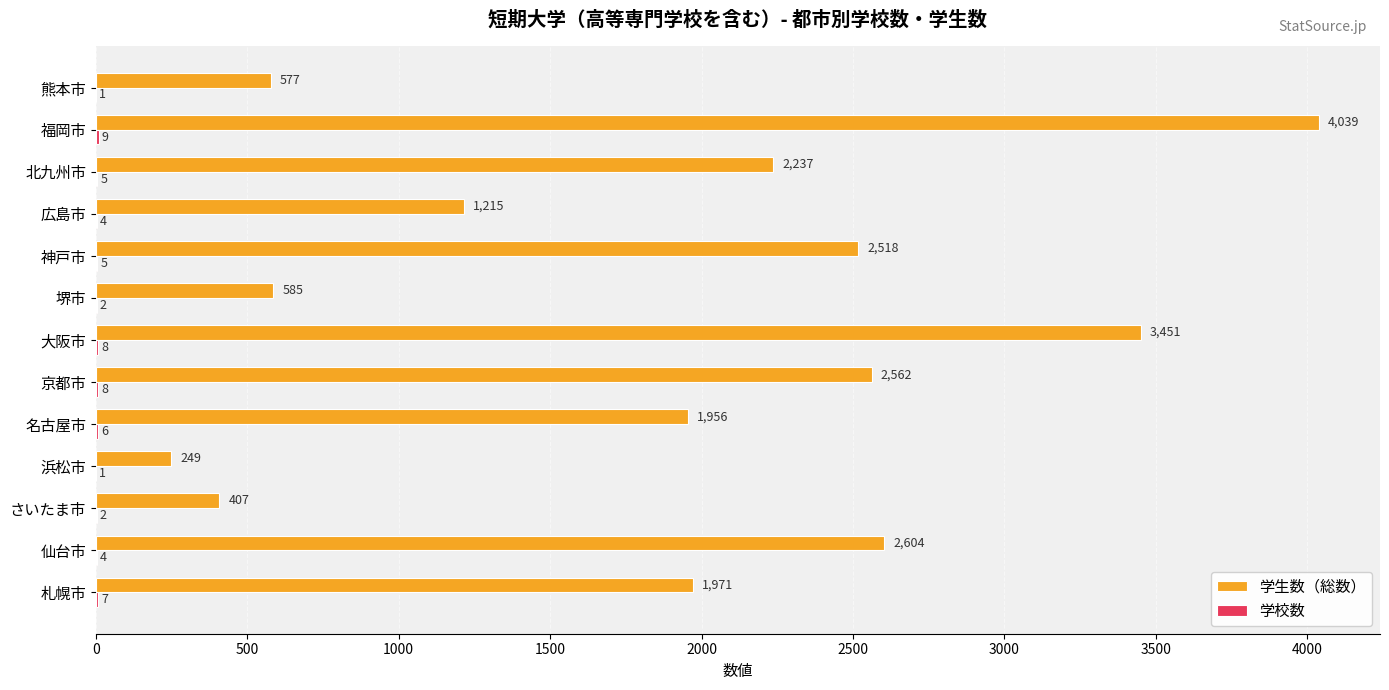

Which label corresponds to the largest value in the chart?

福岡市